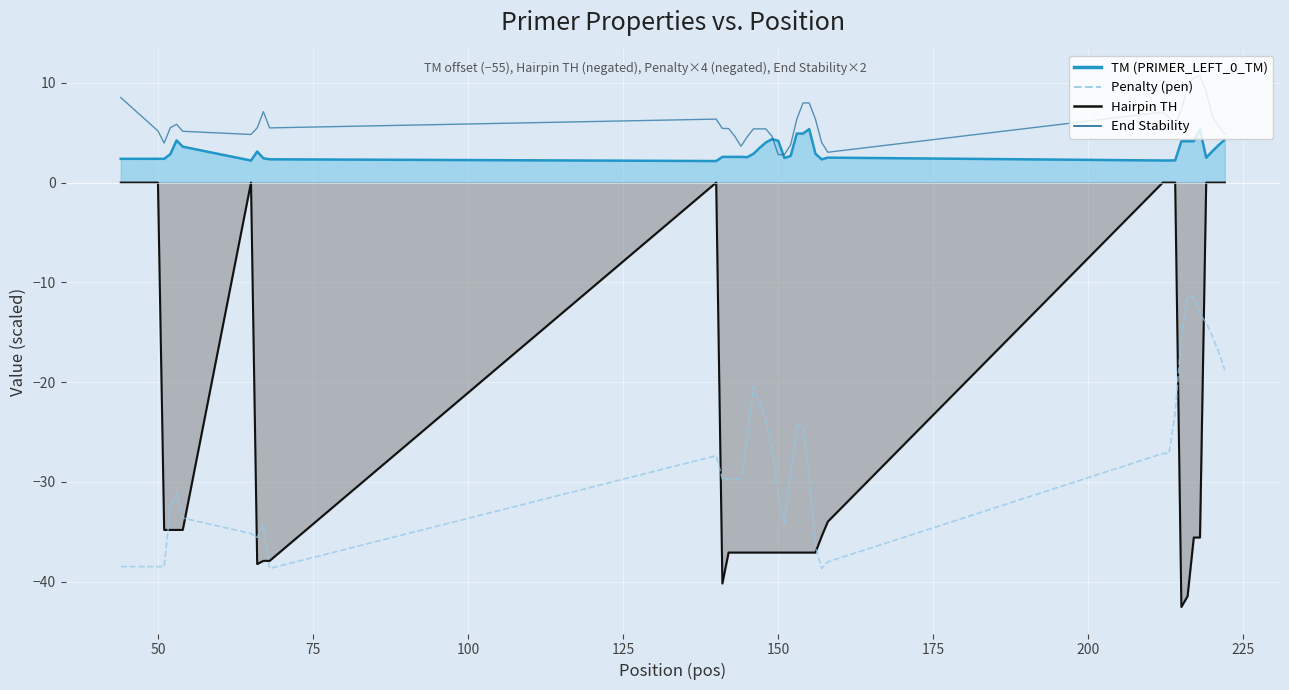

True or false: Penalty (pen) and End Stability cross at least once.

False